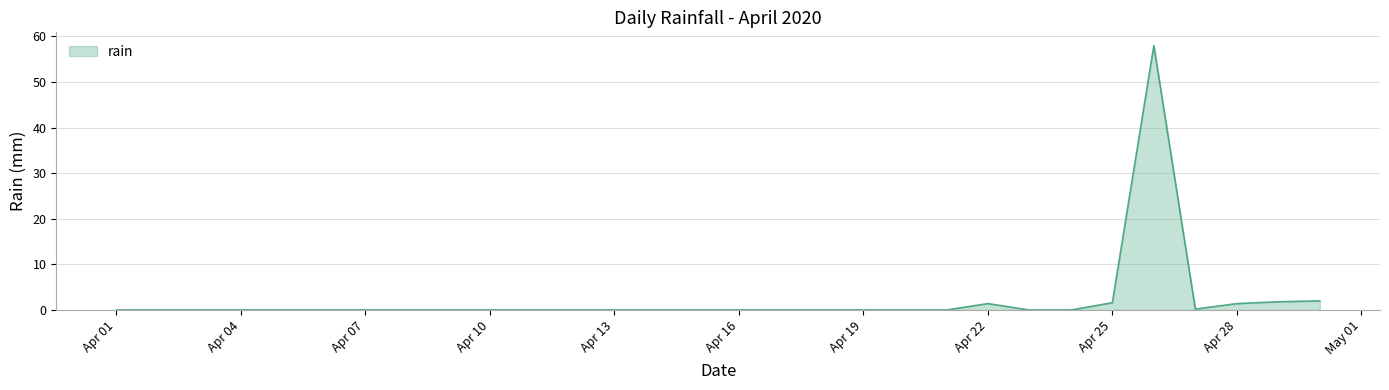

What is the difference between the maximum and second lowest values?

58.0